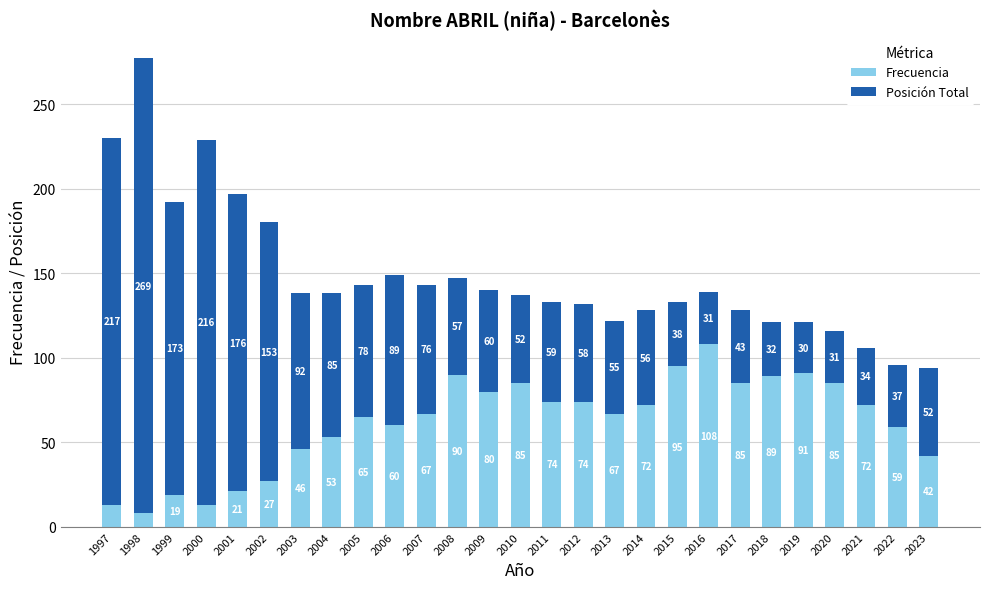

True or false: Frecuencia has a value of 72 at 2014.

True